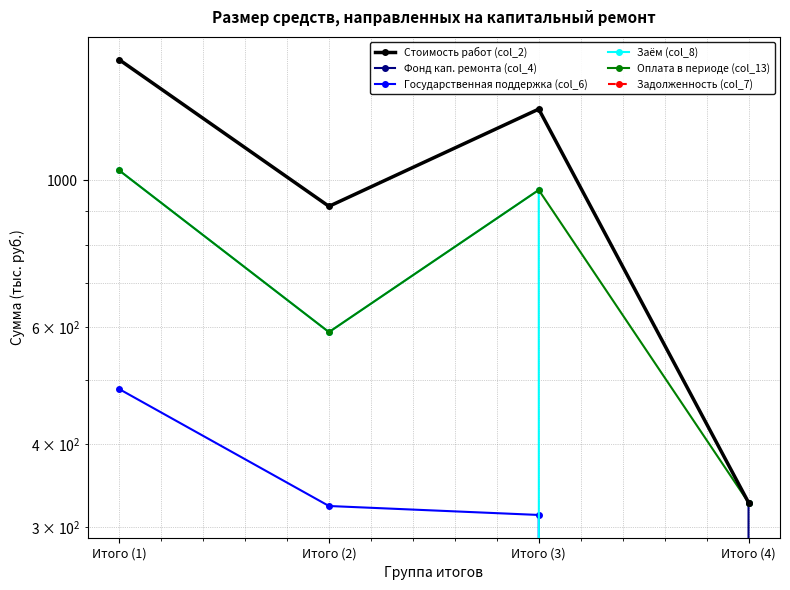

How many lines are shown in the chart?

6